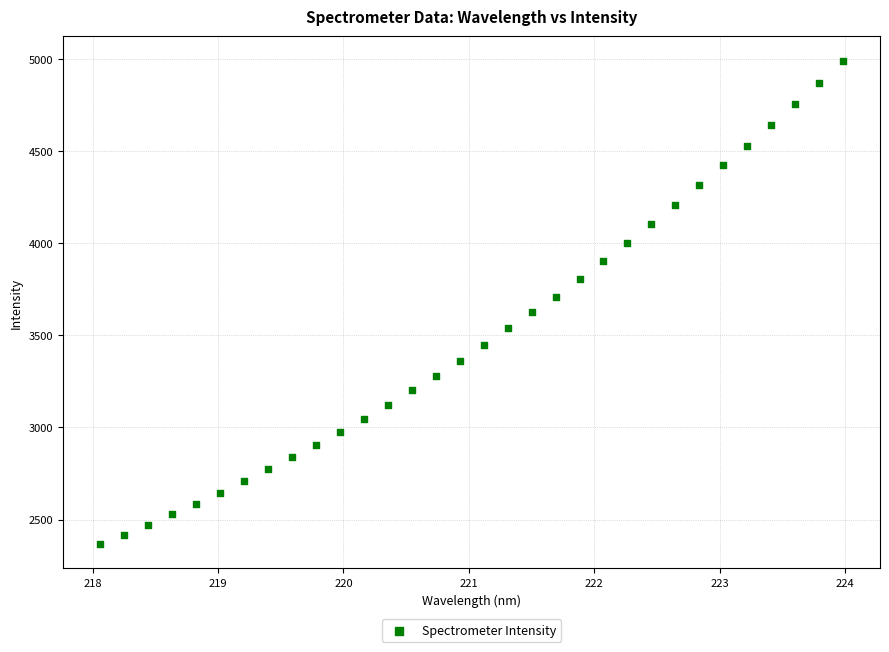

What is the range of X values (max minus min)?

5.9